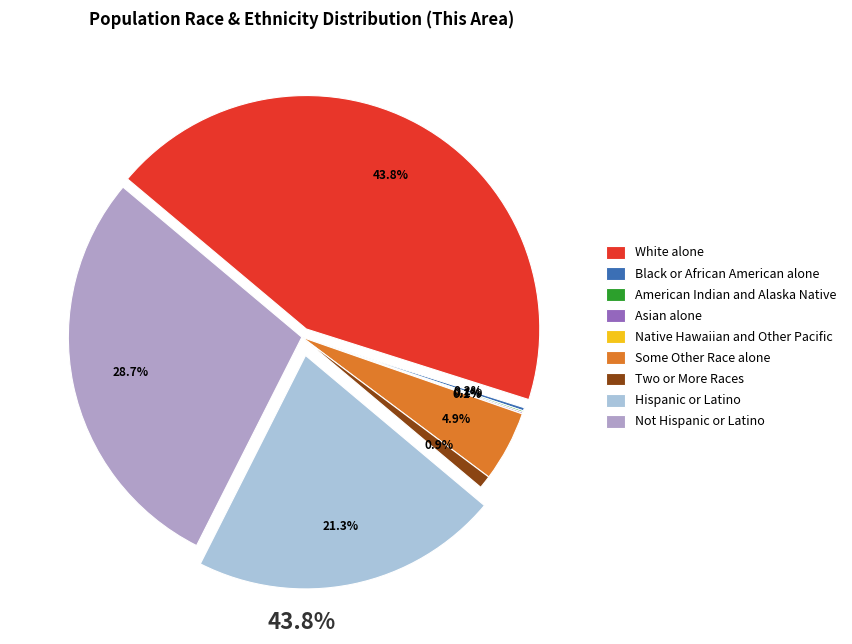

How many slices are in this pie chart?

9